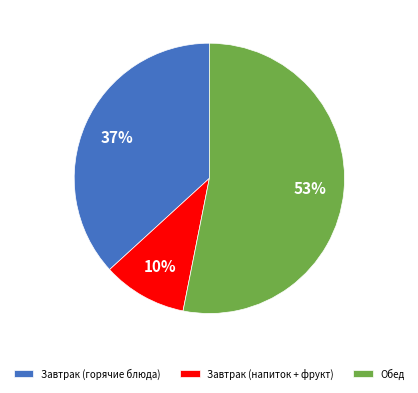

To the nearest percent, what percentage of the pie is Завтрак (напиток + фрукт)?

10%